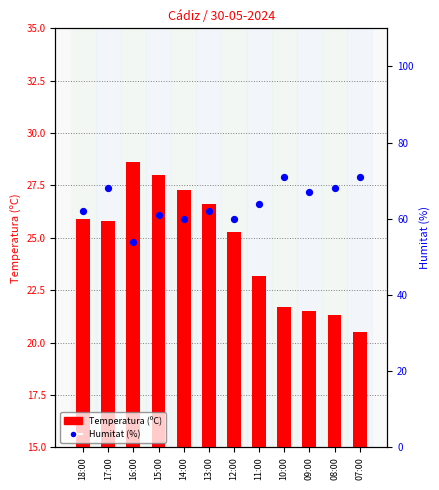

Is the value of Temperatura (ºC) at 11:00 greater than the value of Humitat (%) at 09:00?

No